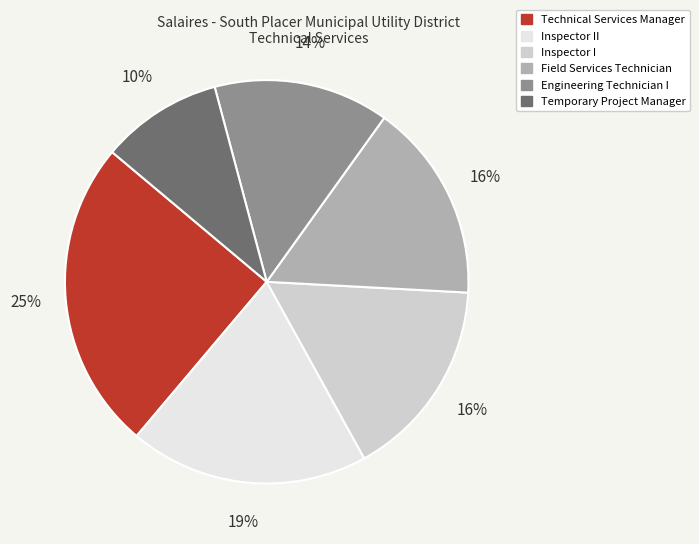

Do Inspector II and Engineering Technician I together represent more than half of the pie?

No